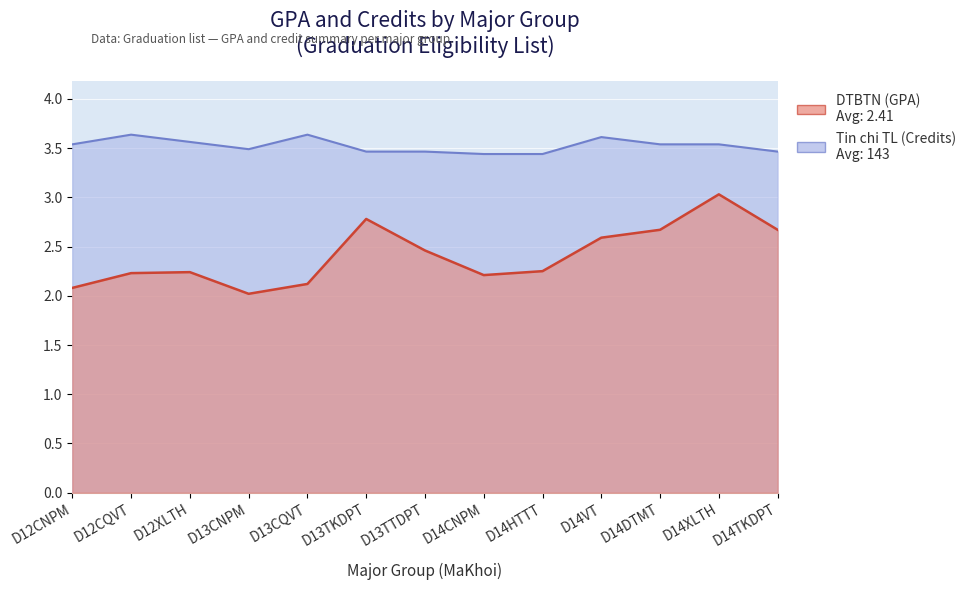

True or false: Tin chi TL (Credits) and DTBTN (GPA) intersect in this chart.

False